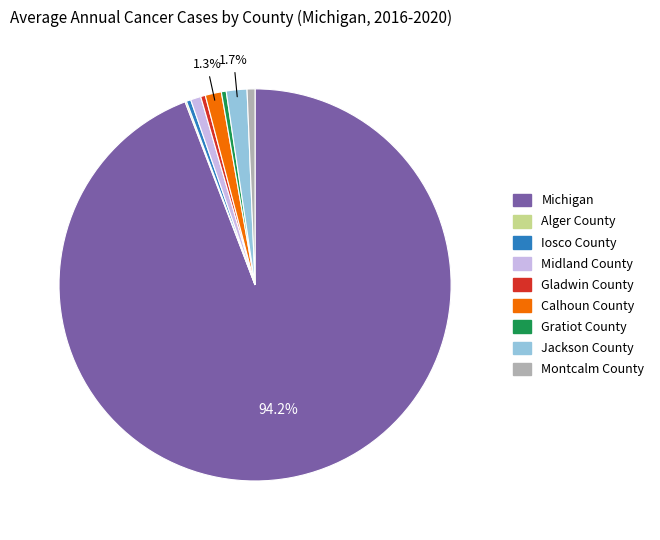

Does Michigan represent more than half of the total?

Yes